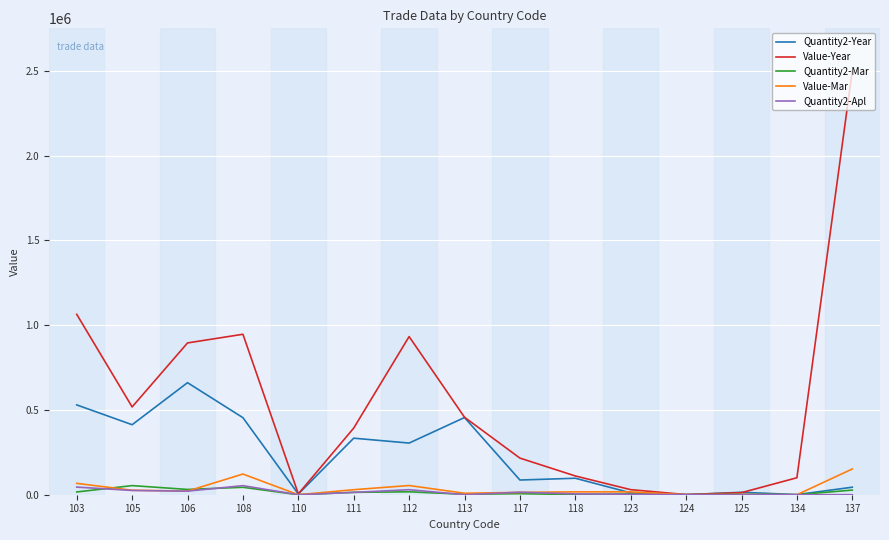

What is the maximum value for Value-Mar?

151836